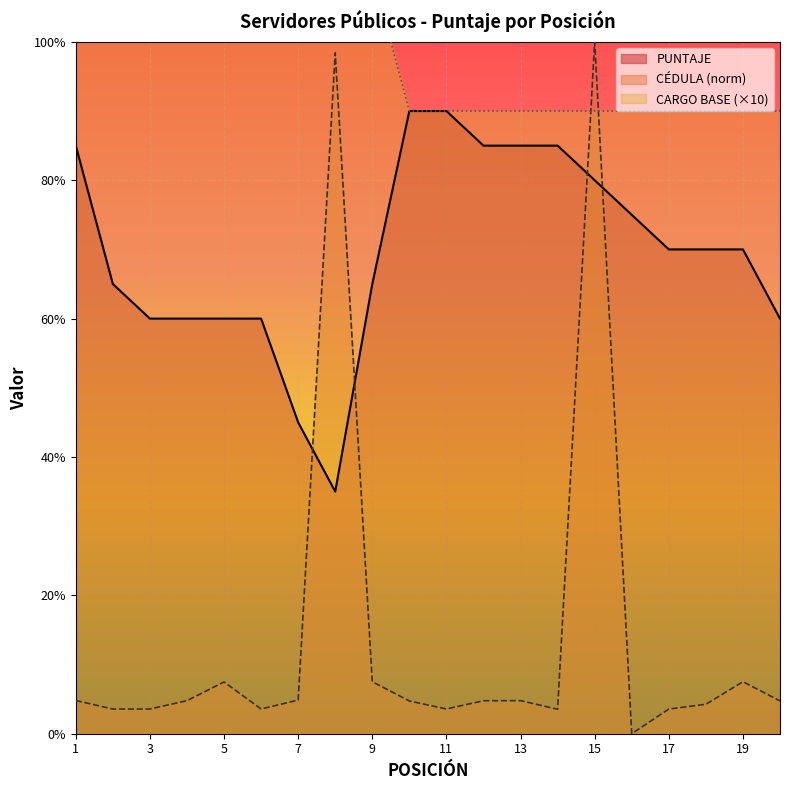

Where is the first local maximum for CÉDULA_normalized?

5